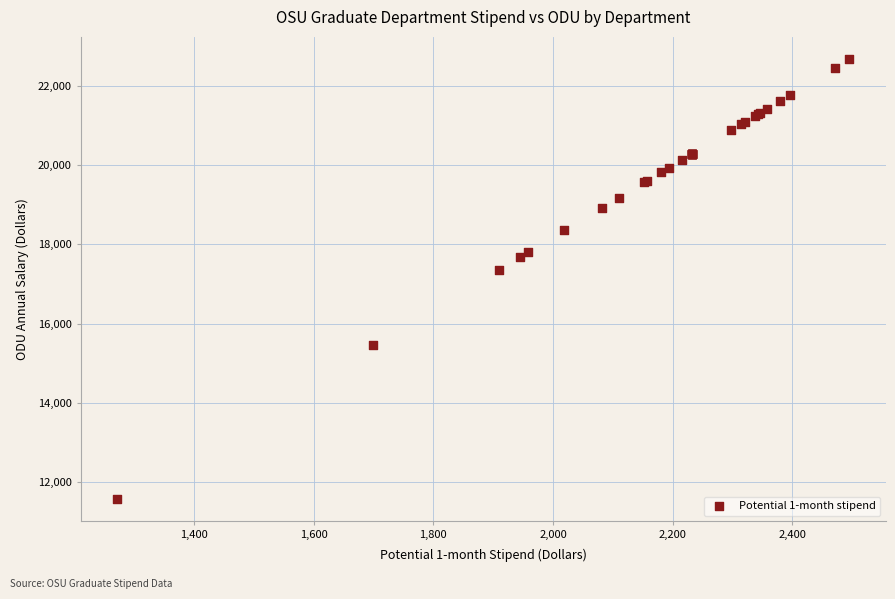

What Y value in the scatter plot is closest to 17123?

17355.0